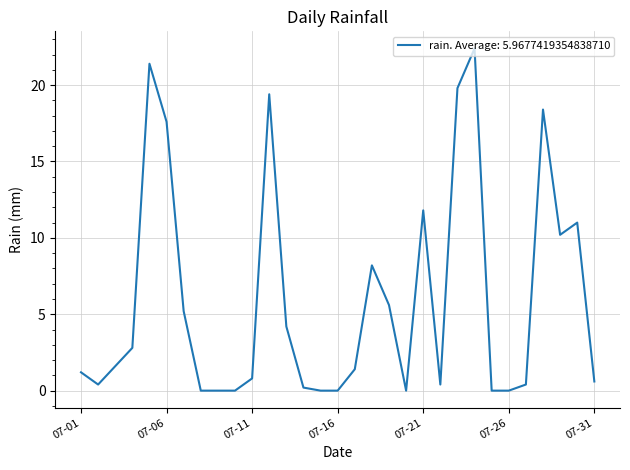

What is the greatest value displayed?

22.4